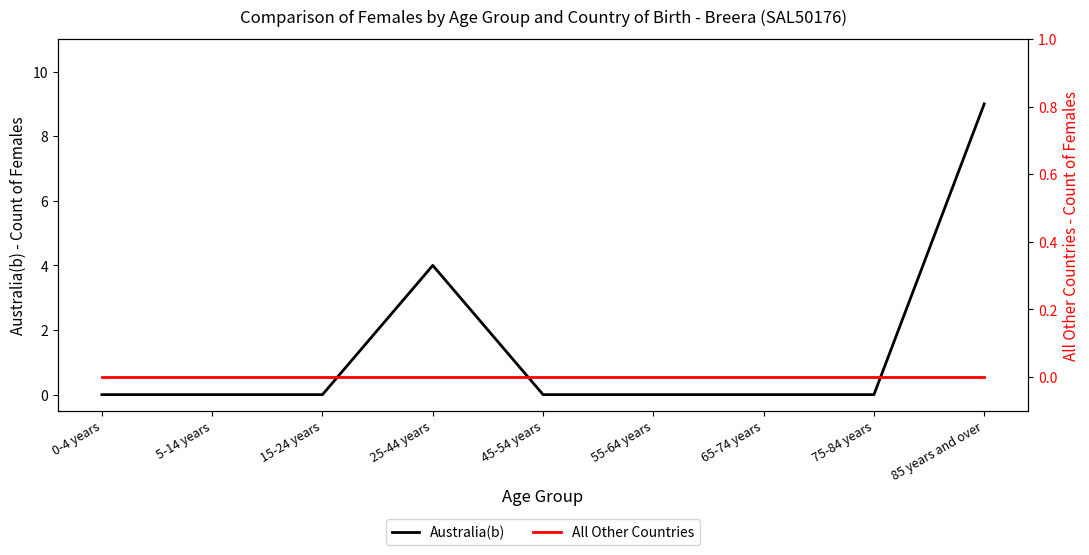

True or false: All Other Countries and Australia(b) cross at least once.

False